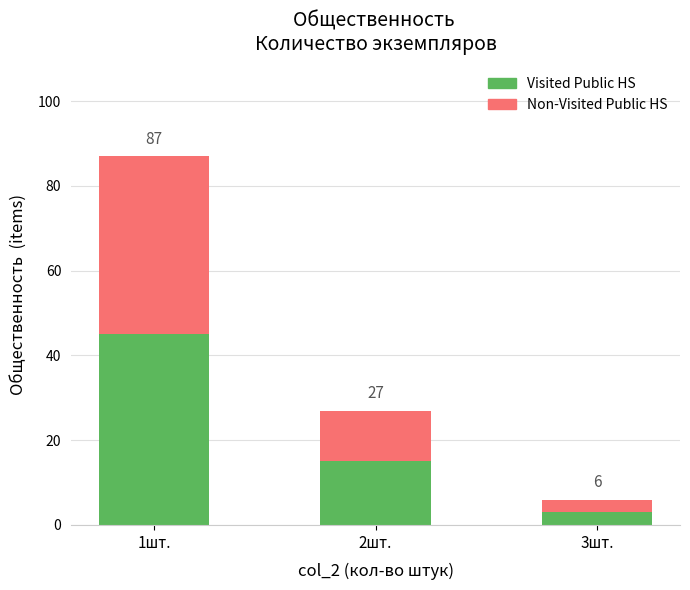

What is the label of the 1st bar from the left?

1шт.